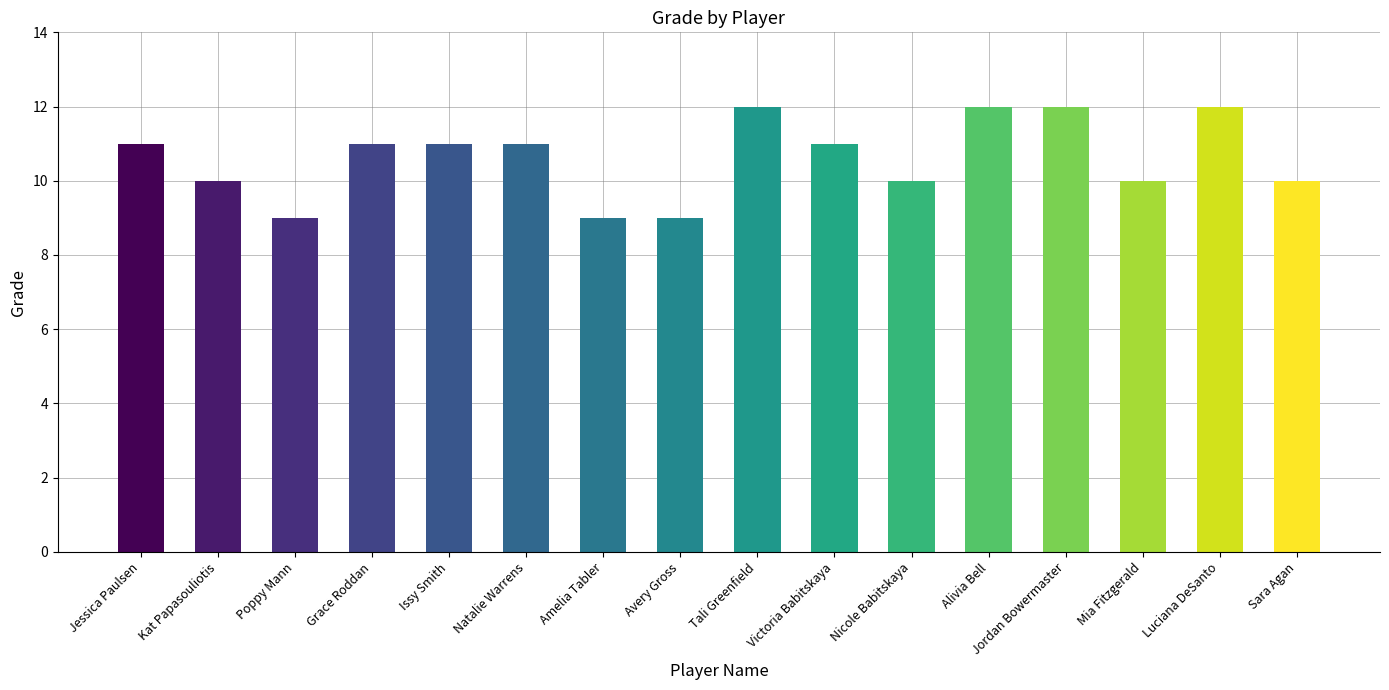

What is the greatest value displayed?

12